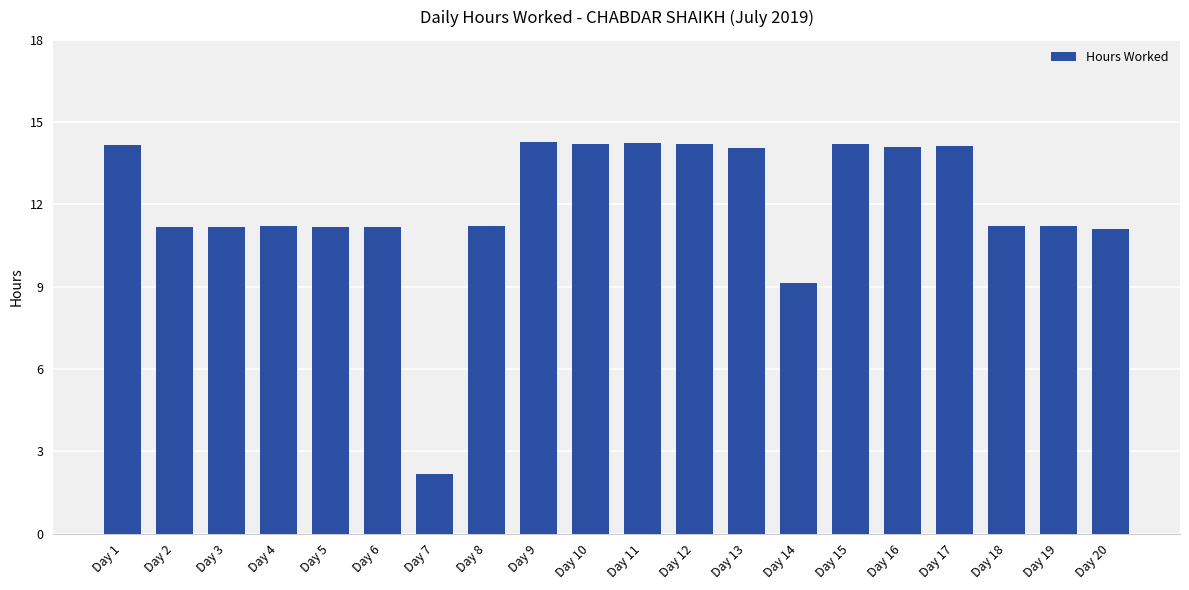

Approximately how many times larger is the value at Day 6 compared to Day 19?

1.0